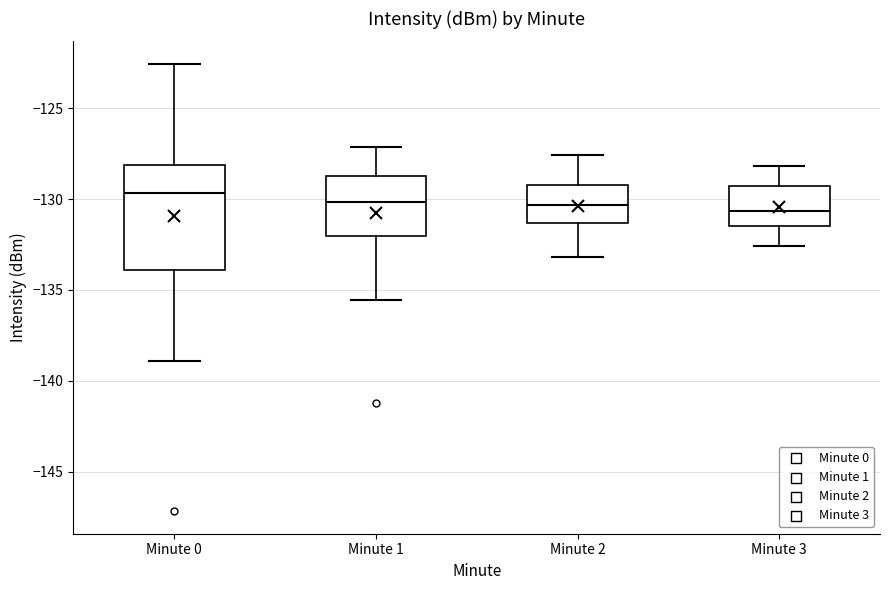

Reading left to right, transcribe this box plot: for each box, give where its median line is, the range the box spans, and where its two whiskers end, as read against the y-axis. The values are not printed on the chart, so give them approximately, as read against the axis.

Minute 0: median -129.5, box -134.0 to -128.0, whiskers -139.0 to -122.5
Minute 1: median -130.0, box -132.0 to -128.5, whiskers -135.5 to -127.0
Minute 2: median -130.5, box -131.5 to -129.0, whiskers -133.0 to -127.5
Minute 3: median -130.5, box -131.5 to -129.5, whiskers -132.5 to -128.0